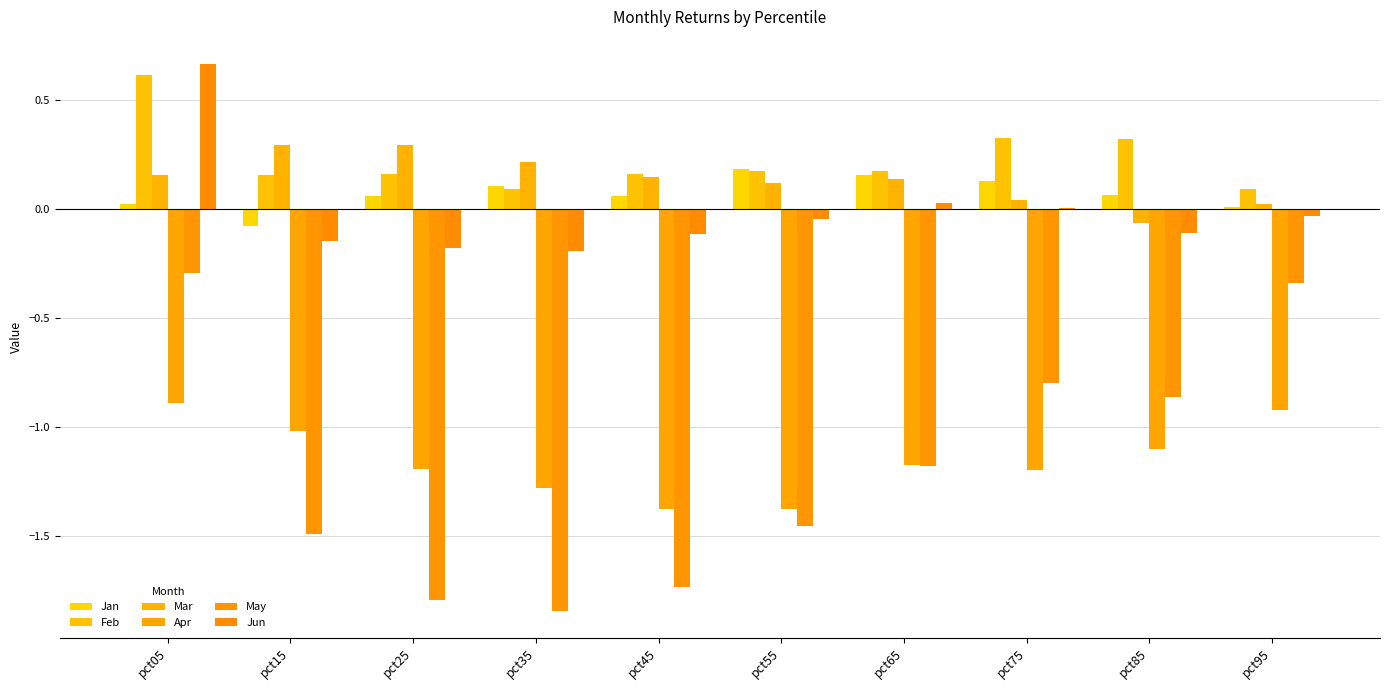

Rank the series at pct55 from lowest to highest value.

May, Apr, Jun, Mar, Feb, Jan